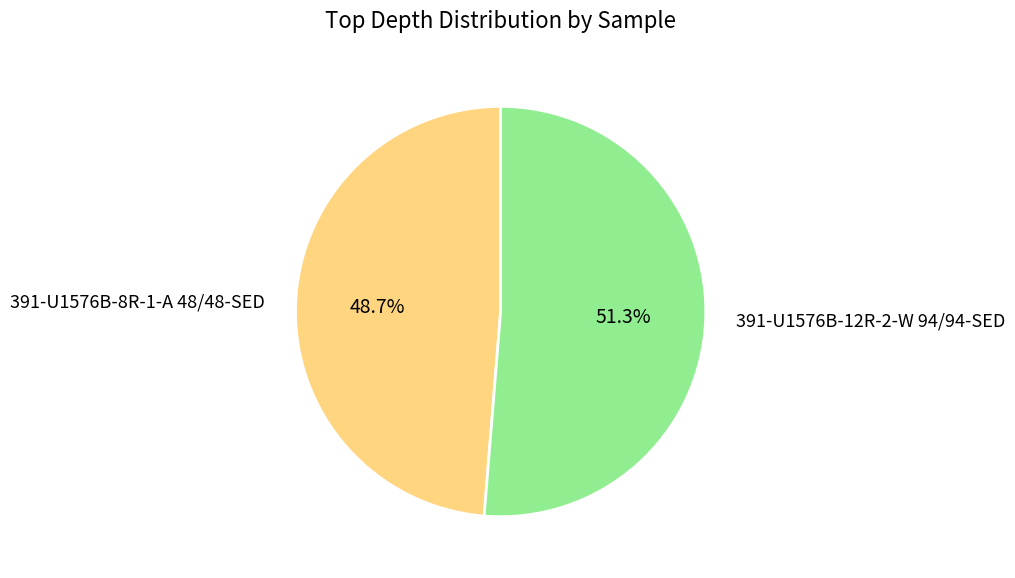

How many slices are in this pie chart?

2